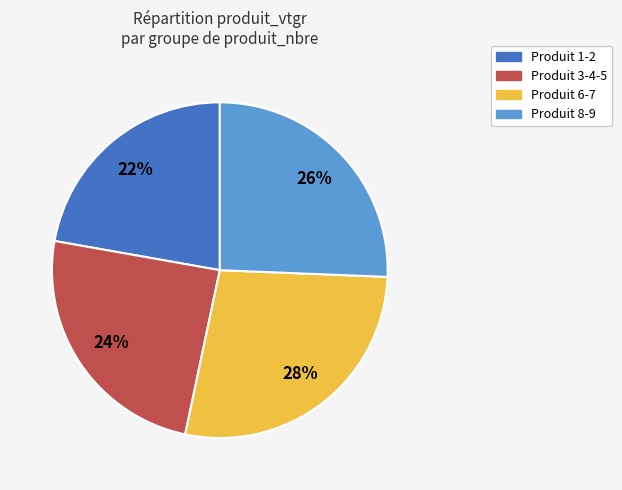

Combined, do Produit 6-7 and Produit 3-4-5 account for over 50%?

Yes